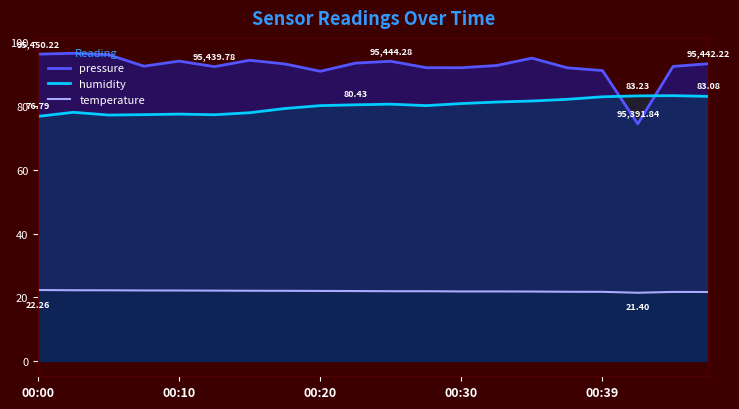

Is the value of pressure at 00:03 greater than the value of humidity at 00:22?

Yes